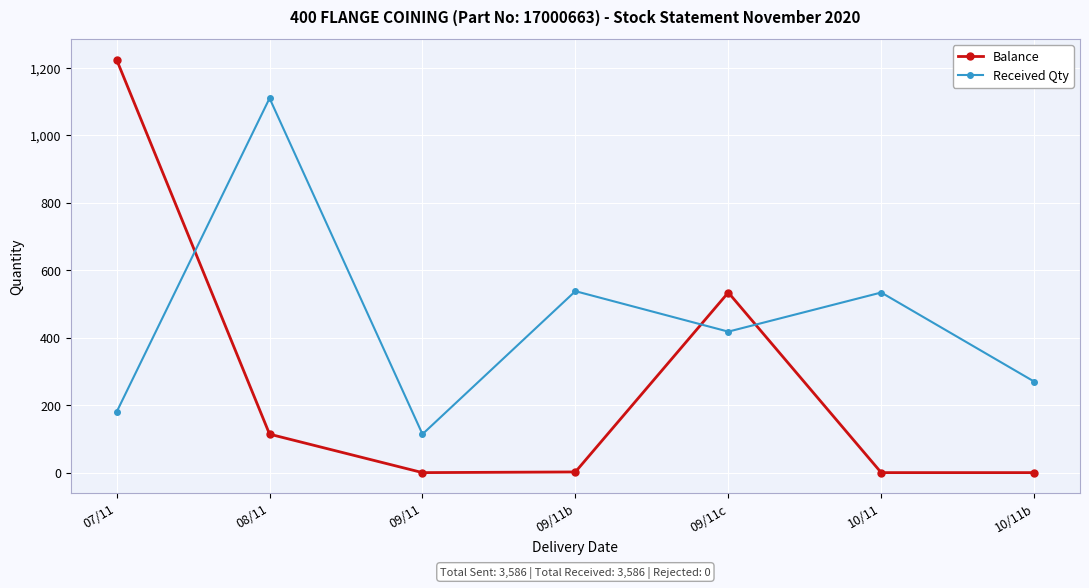

Rank the series by their average value, from lowest to highest.

Balance, Received Qty